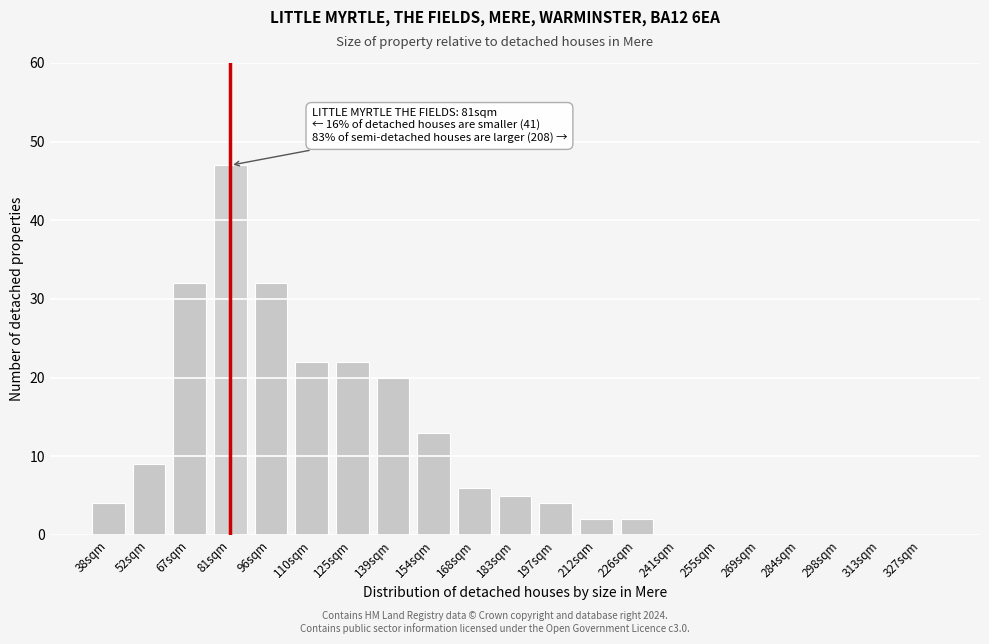

Reading left to right, extract all data points from this chart.

38sqm=4	52sqm=9	67sqm=32	81sqm=47	96sqm=32	110sqm=22	125sqm=22	139sqm=20	154sqm=13	168sqm=6	183sqm=5	197sqm=4	212sqm=2	226sqm=2	241sqm=0	255sqm=0	269sqm=0	284sqm=0	298sqm=0	313sqm=0	327sqm=0